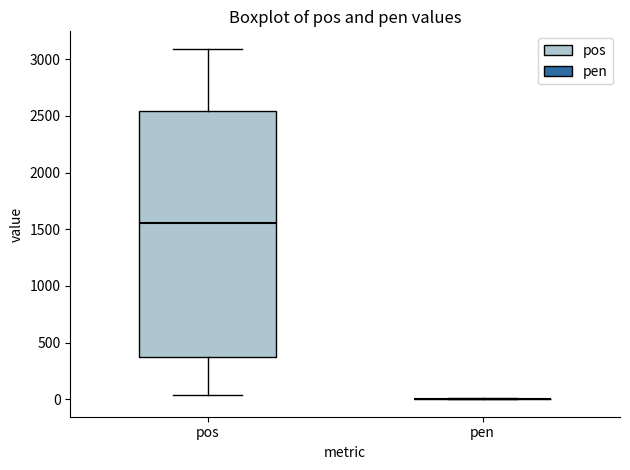

Reading left to right, read every box against the y-axis: the position of its median line, the range the box covers, and the ends of its whiskers. The values are not printed on the chart, so give them approximately, as read against the axis.

pos: median 1550, box 400 to 2550, whiskers 50 to 3100
pen: box collapsed to a line at 0, whiskers 0 to 0